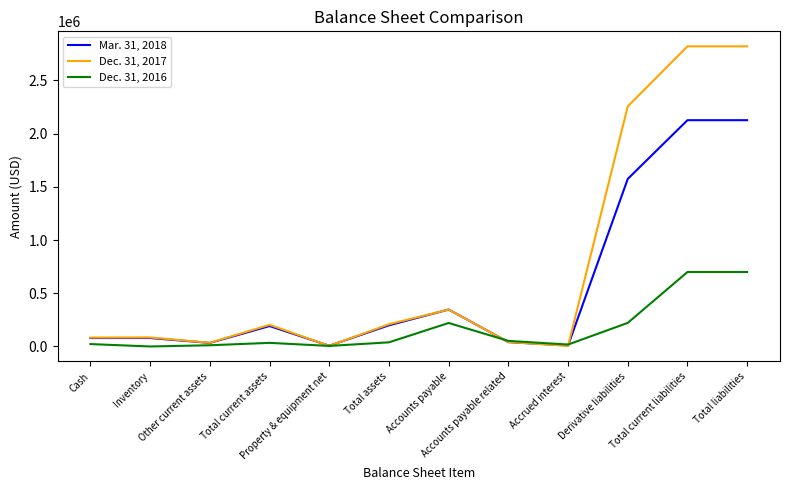

How many series are shown in this chart?

3